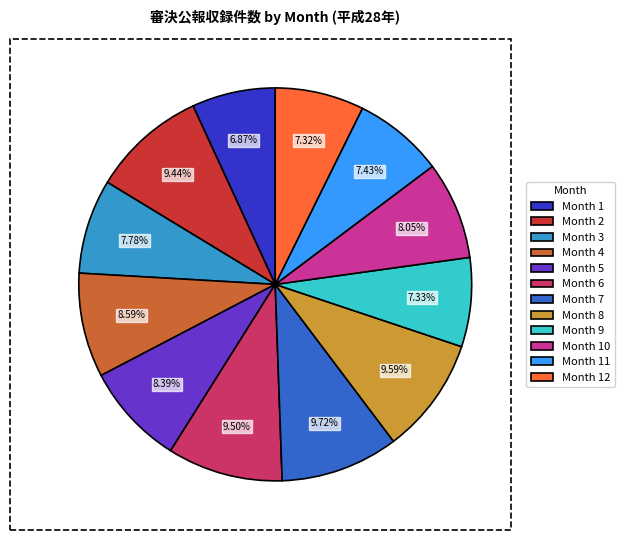

Does Month 3 represent more than half of the total?

No